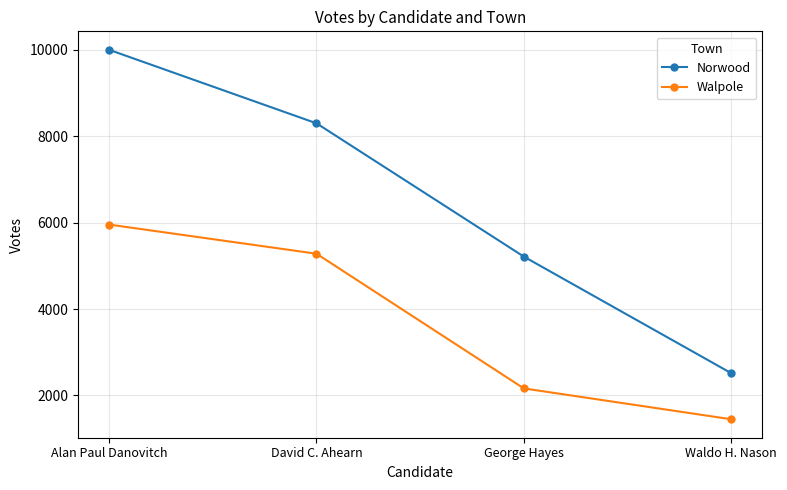

What is the sum of all Norwood values?

26037